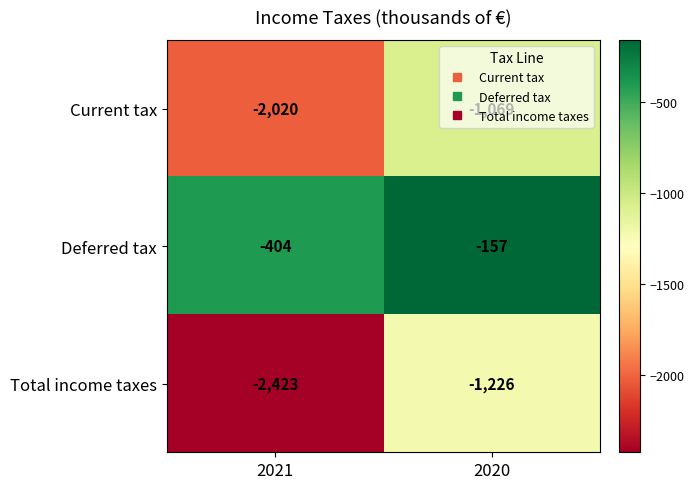

How many distinct data groups are displayed?

3